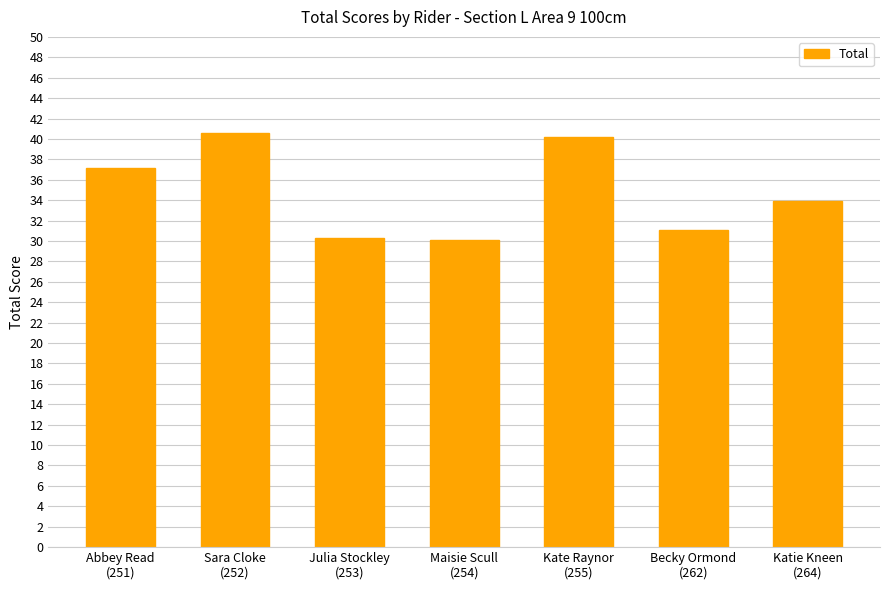

What is the ratio of the value at Abbey Read
(251) to the value at Becky Ormond
(262)?

1.2